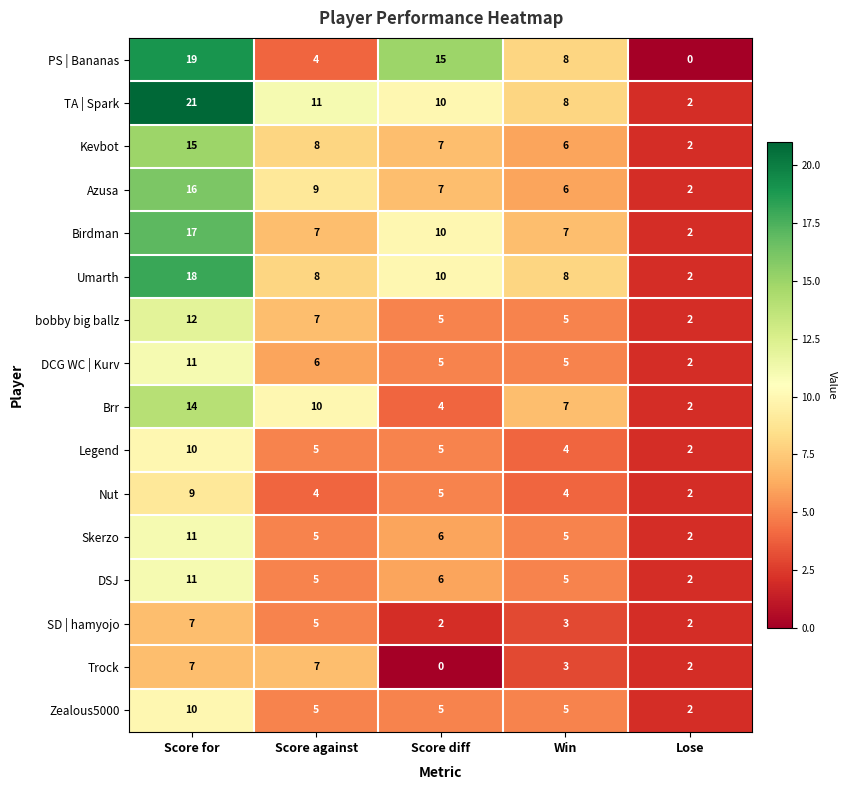

Is it true that Nut equals 4 at Score against?

True